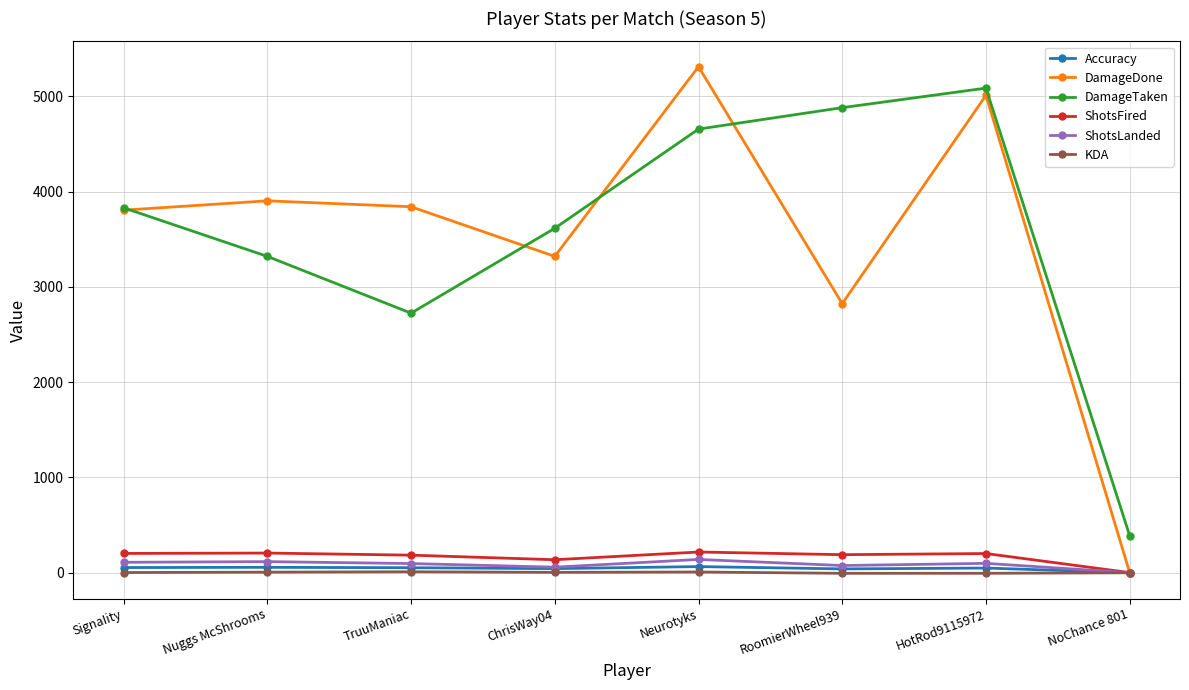

At how many categories does at least one series exceed 90?

8